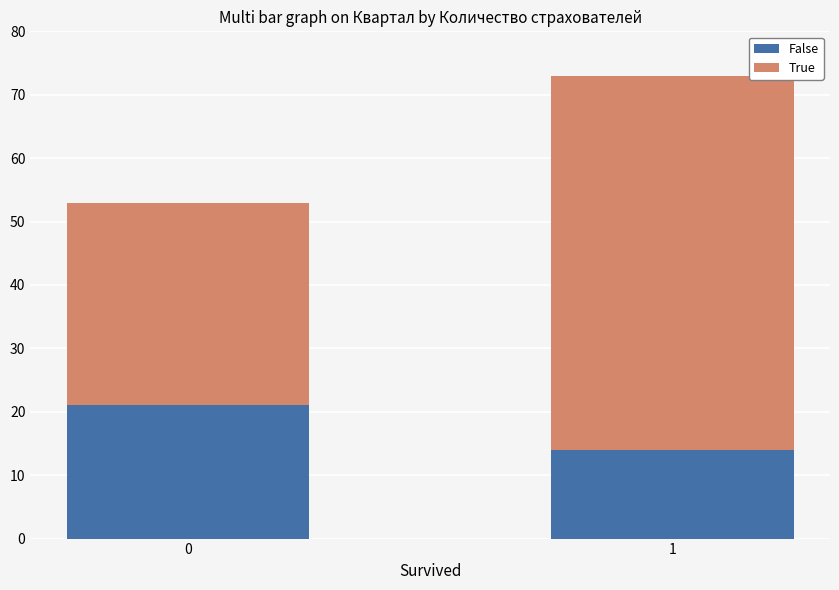

How many bars are there in total?

2